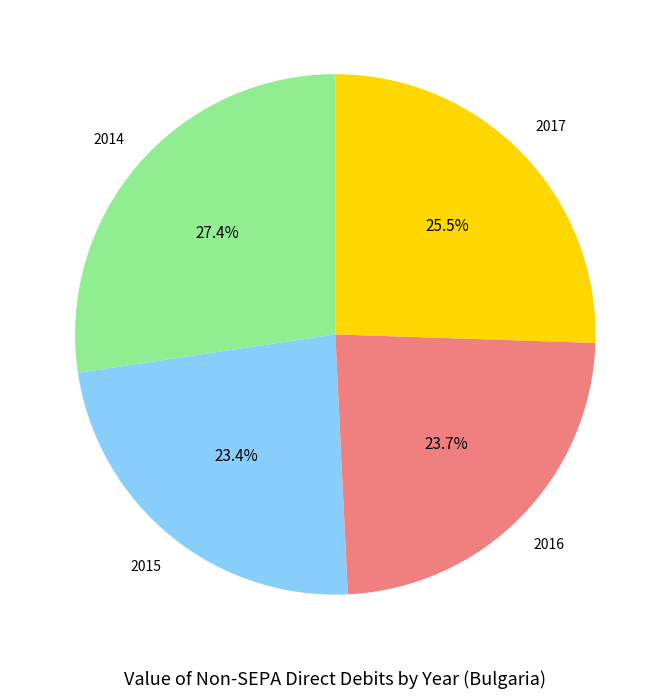

To the nearest percent, what percentage of the pie is 2016?

24%